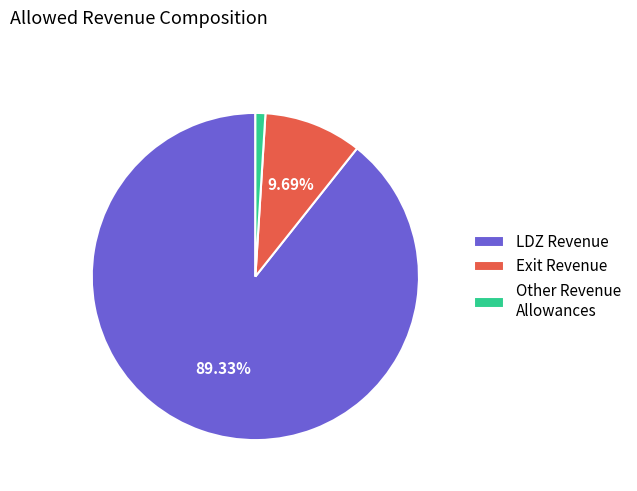

Does any single category account for the majority?

Yes